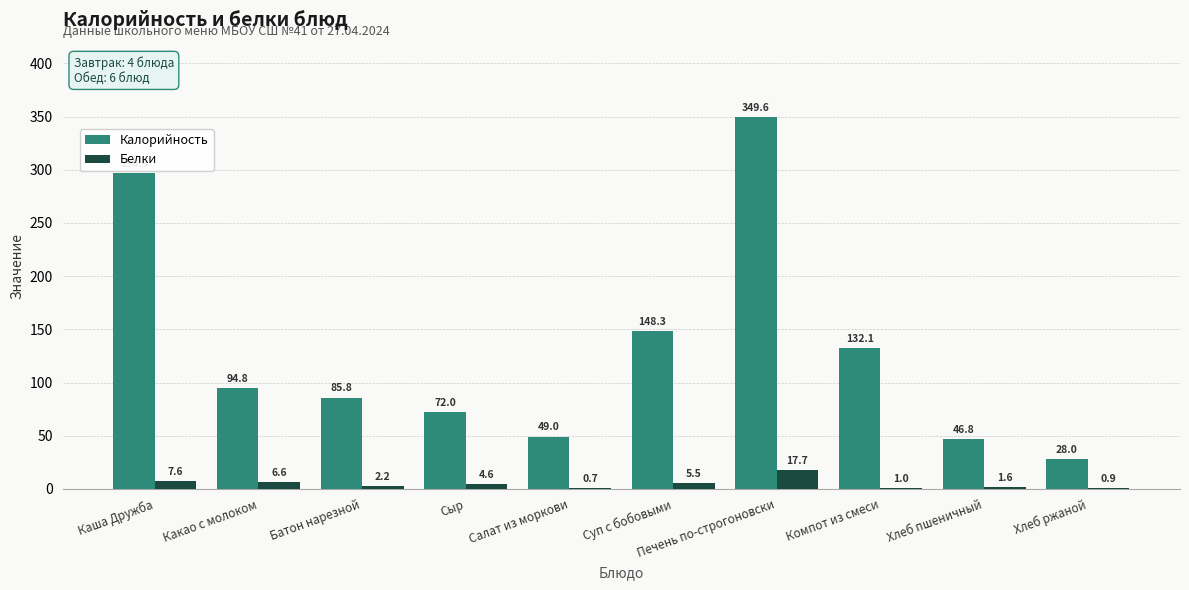

What is the total value across all series at Каша Дружба?

304.5